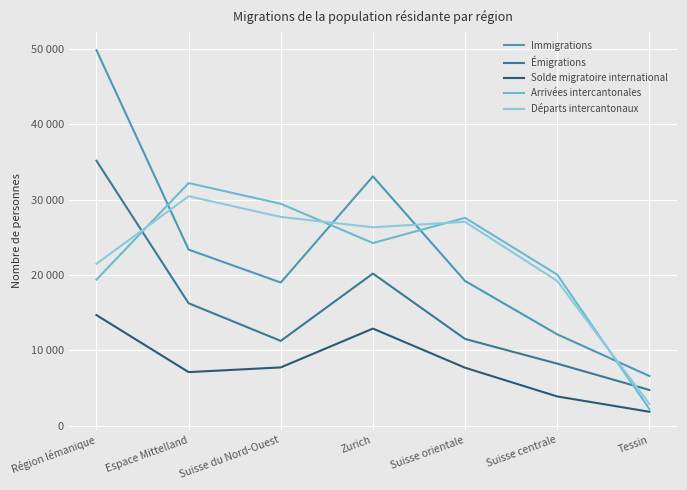

What are all the series names shown in the legend?

Immigrations, Émigrations, Solde migratoire international, Arrivées intercantonales, Départs intercantonaux